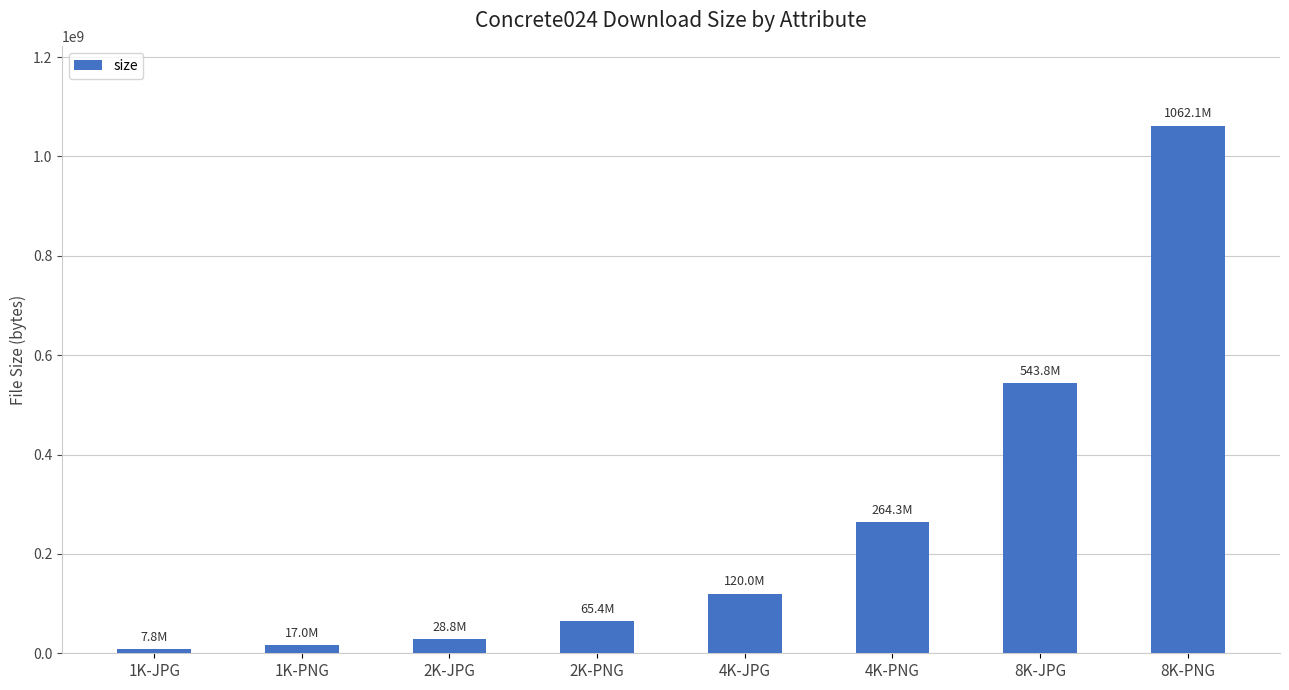

What is the label of the 6th bar from the right?

2K-JPG